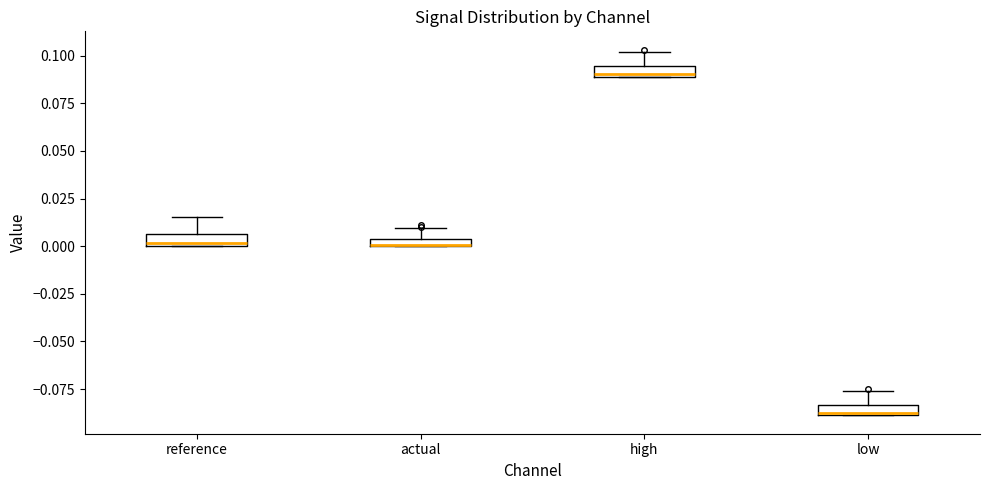

Where does the upper whisker of the box for high end on the y-axis? The values are not printed on the chart, so give them approximately, as read against the axis.

0.100